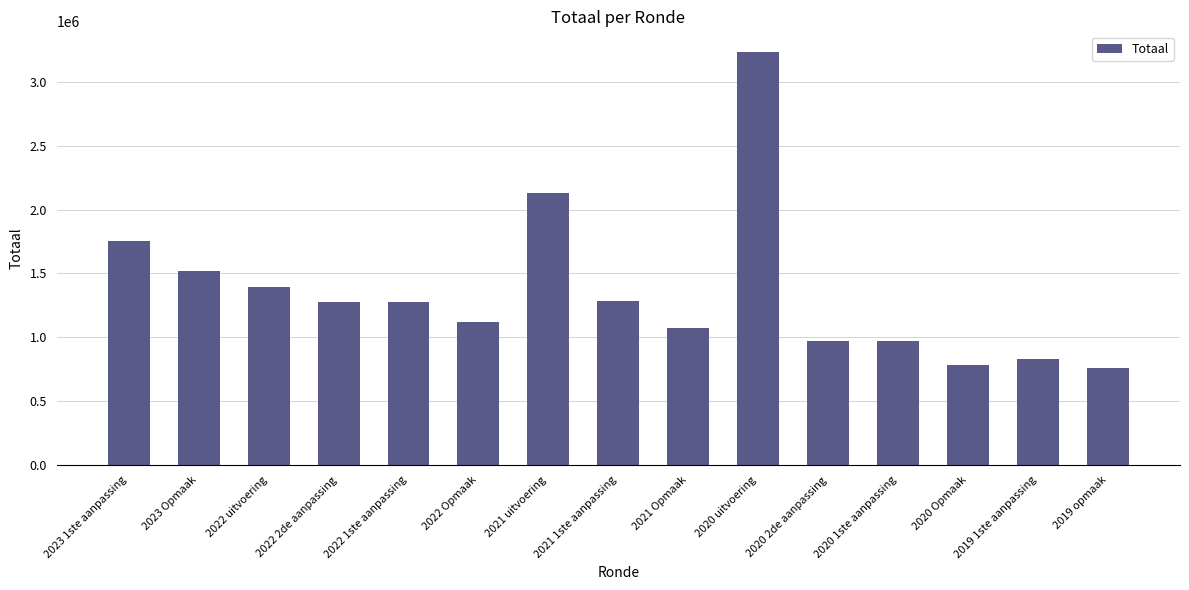

How many categories are shown in the chart?

15